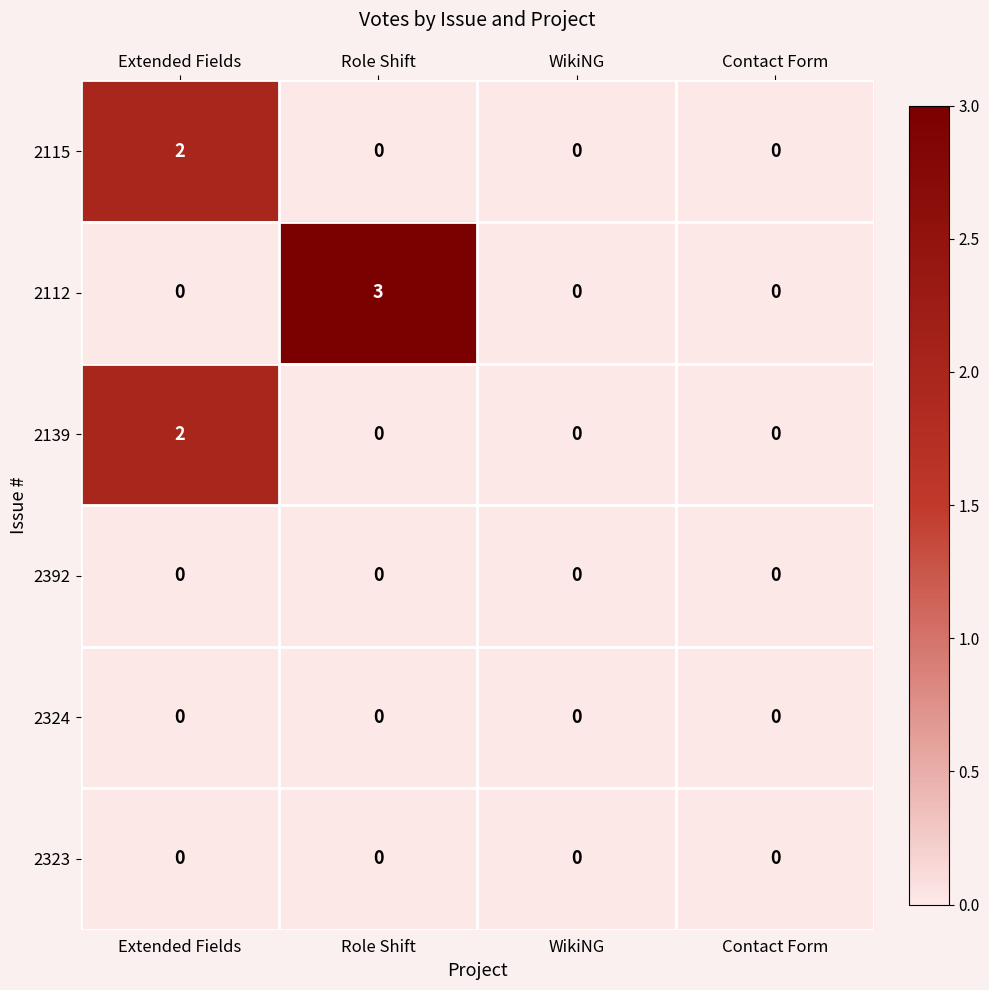

The value of 2139 at Role Shift is -1. True or false?

False